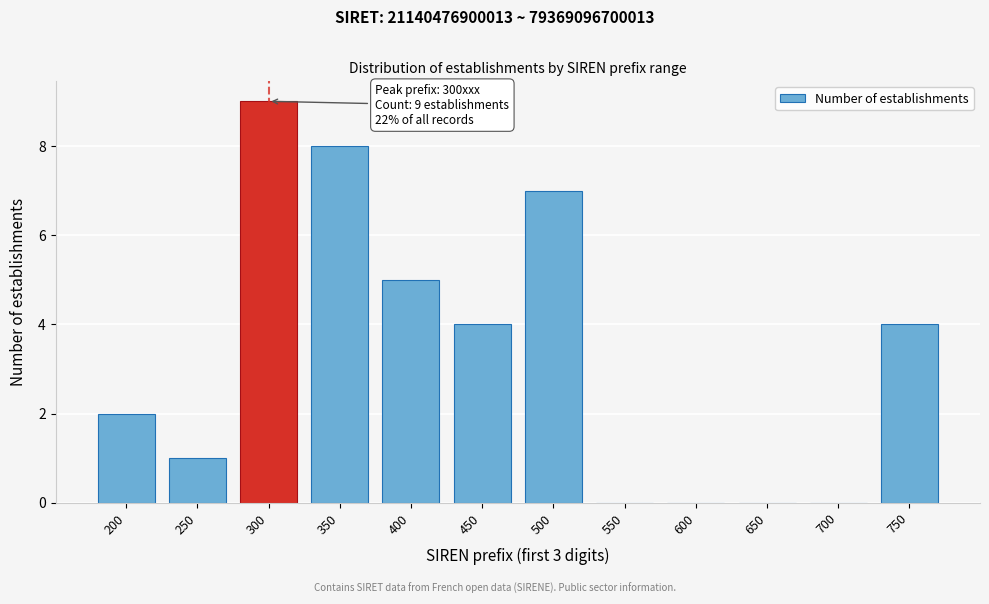

Reading left to right, what are all the values shown in this chart?

200=2	250=1	300=9	350=8	400=5	450=4	500=7	550=0	600=0	650=0	700=0	750=4